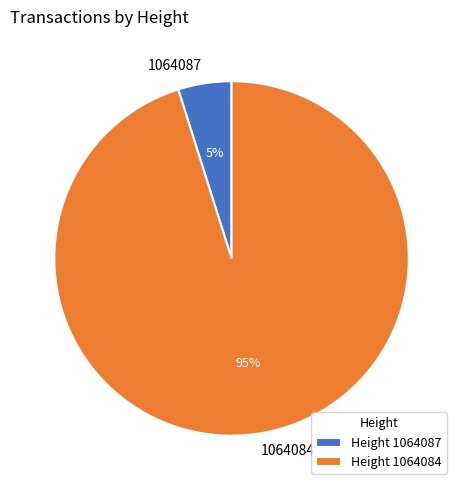

Rank the categories by value from lowest to highest.

1064087, 1064084